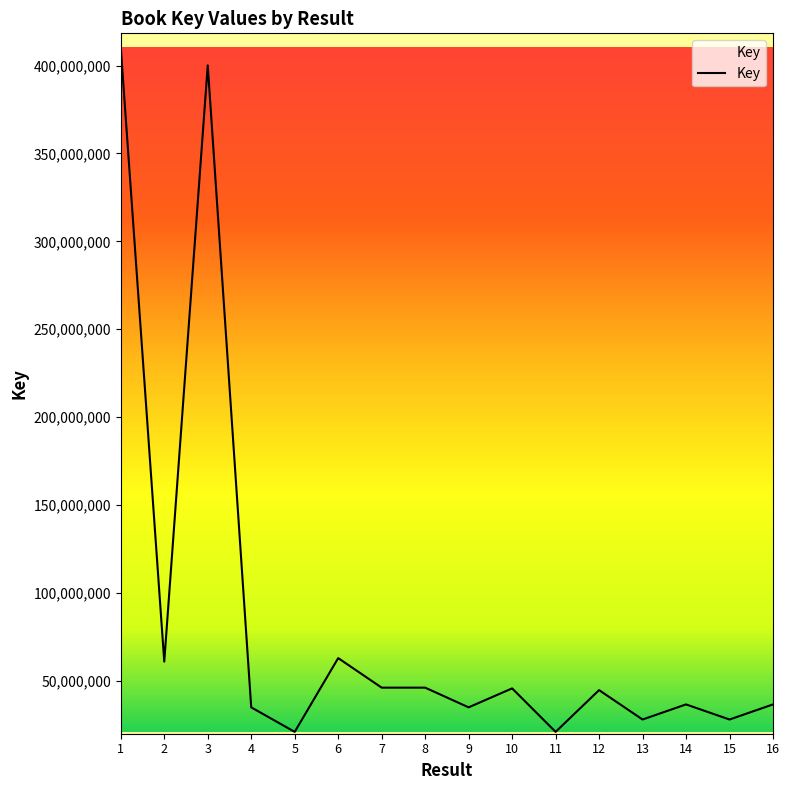

The value at 15 is 13783456. True or false?

False